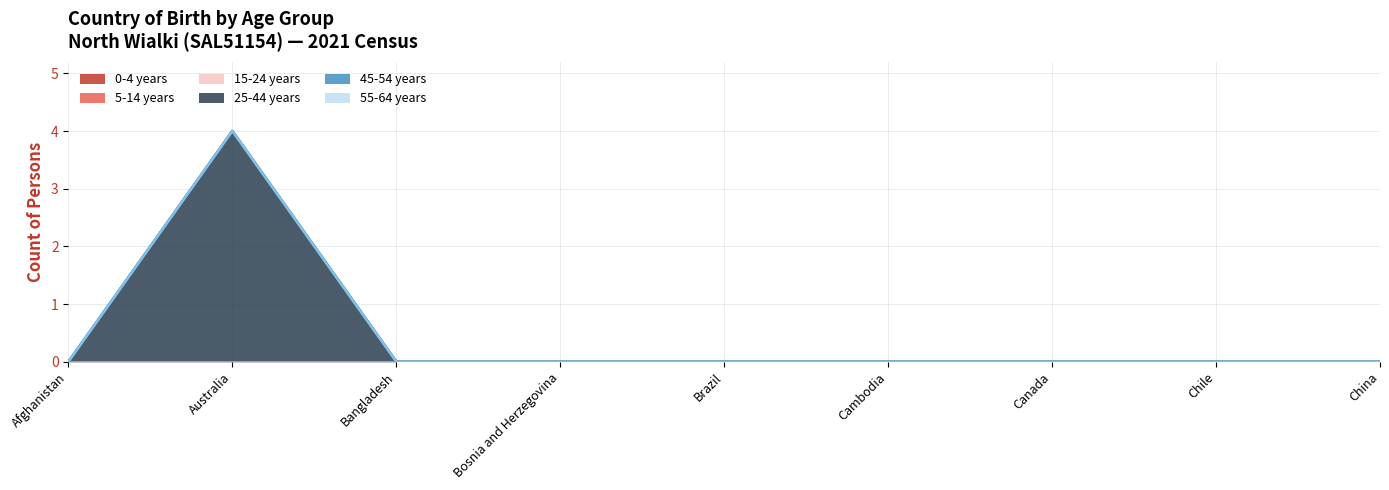

Which category has the highest value in the 15-24 years series?

Afghanistan